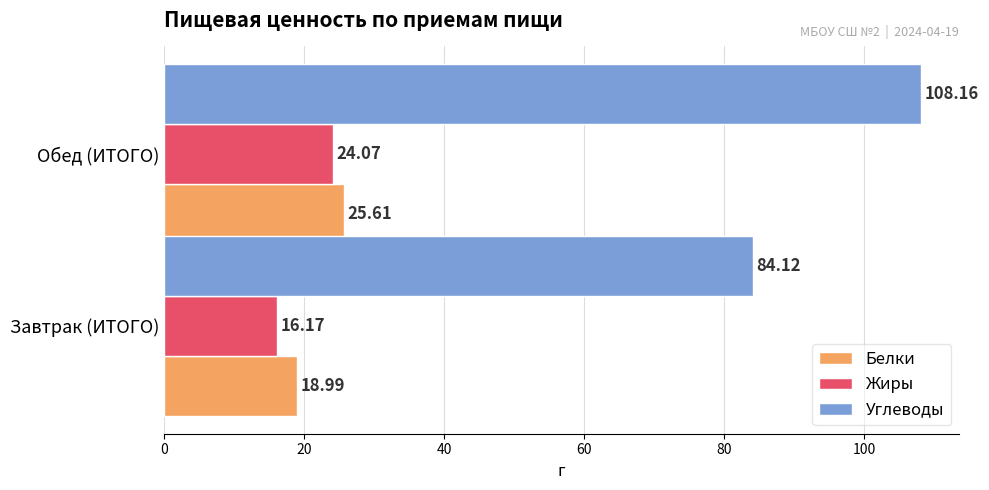

What is the difference between the maximum and minimum values in the Жиры series?

7.9